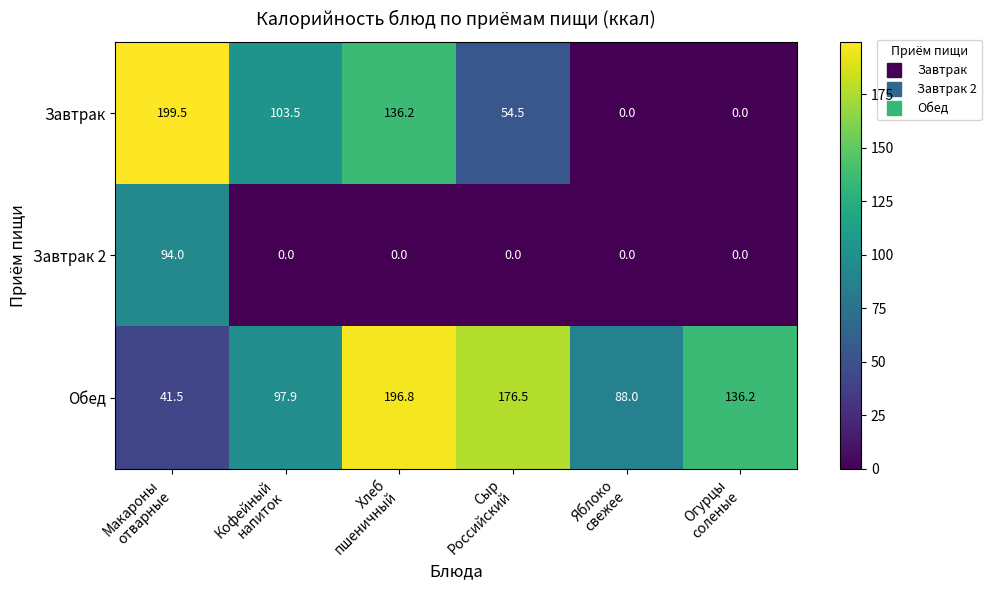

How many values in the Завтрак series exceed 103?

3